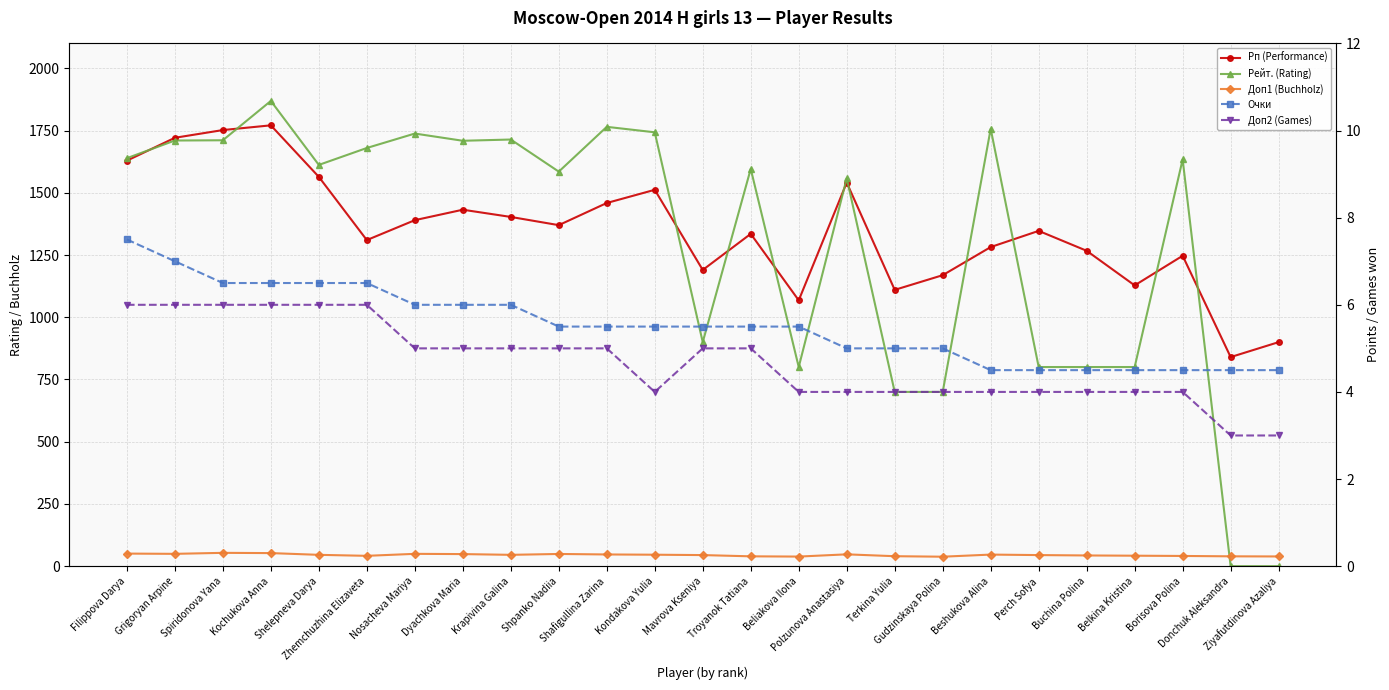

What is the sum of the Очки values at Beshukova Alina and Grigoryan Arpine?

11.5